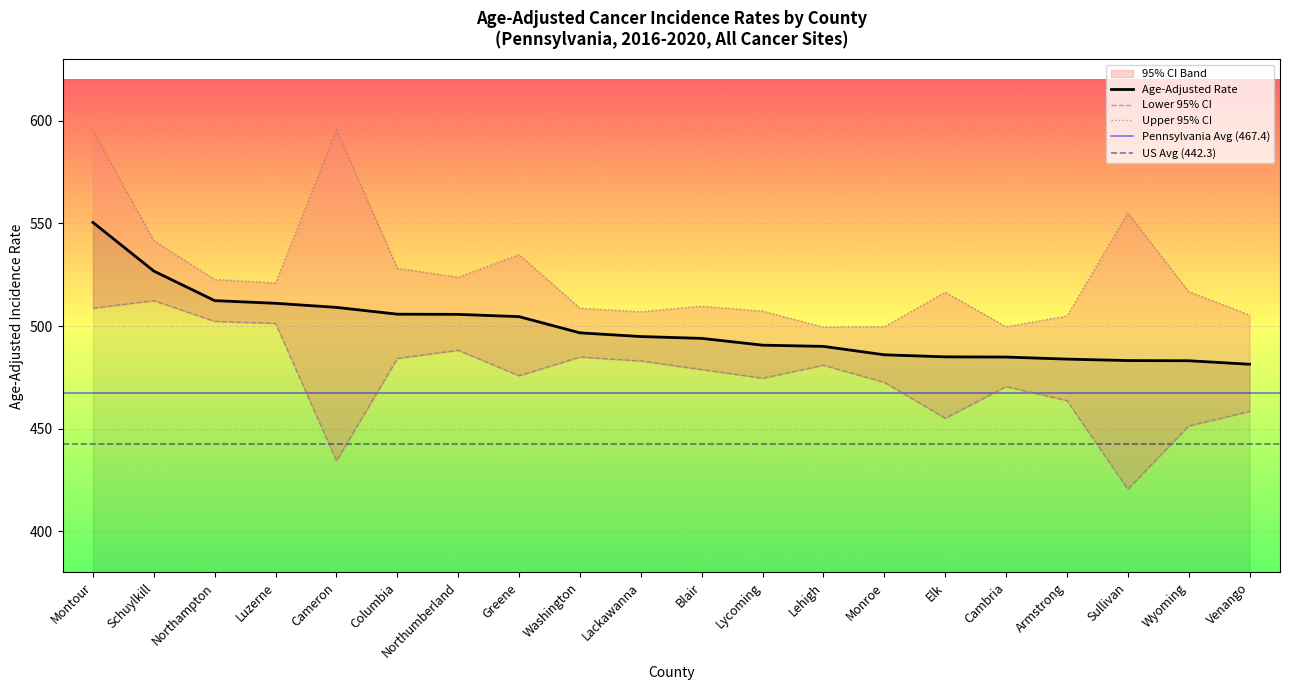

What is the sum of all Lower 95% CI values?

9501.5